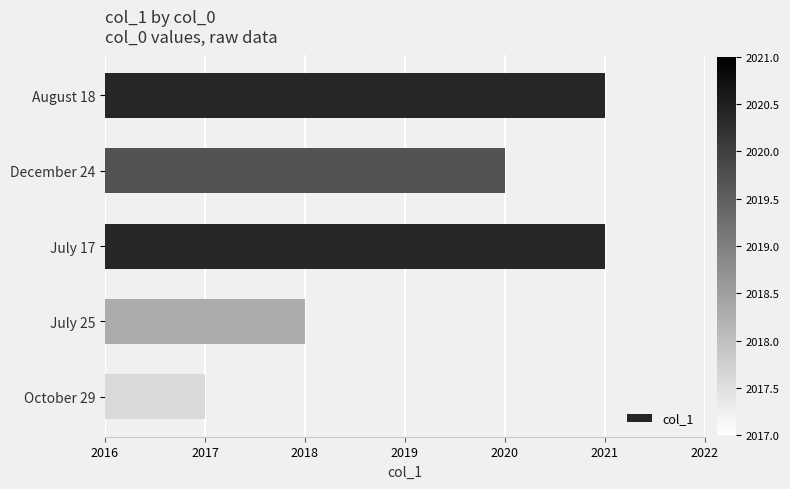

What is the ratio of the value at July 17 to the value at August 18?

1.0